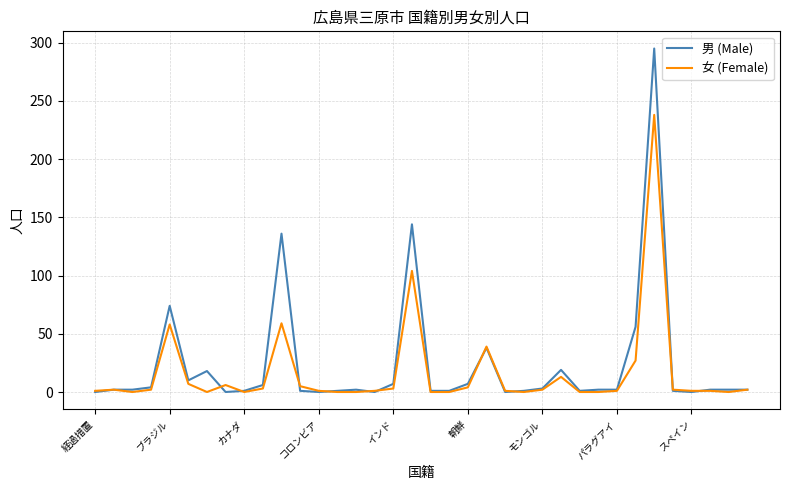

What is the maximum value for 男 (Male)?

295